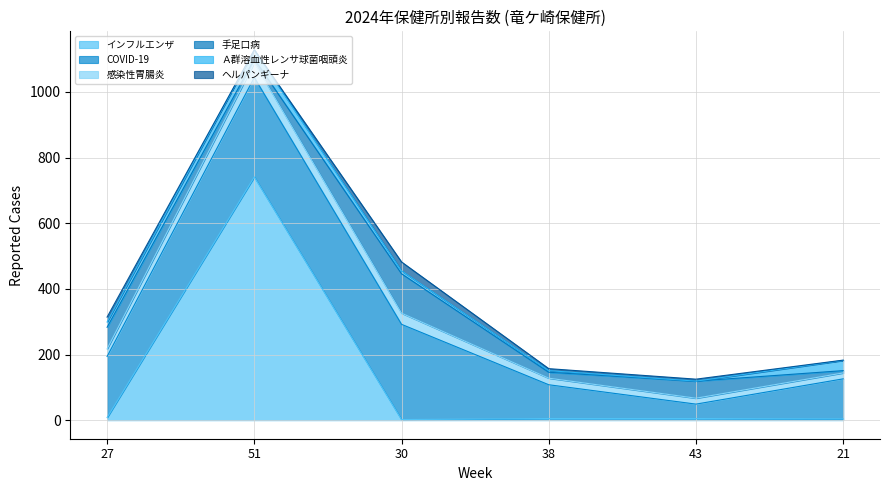

At which category does the chart reach its minimum across all series?

43